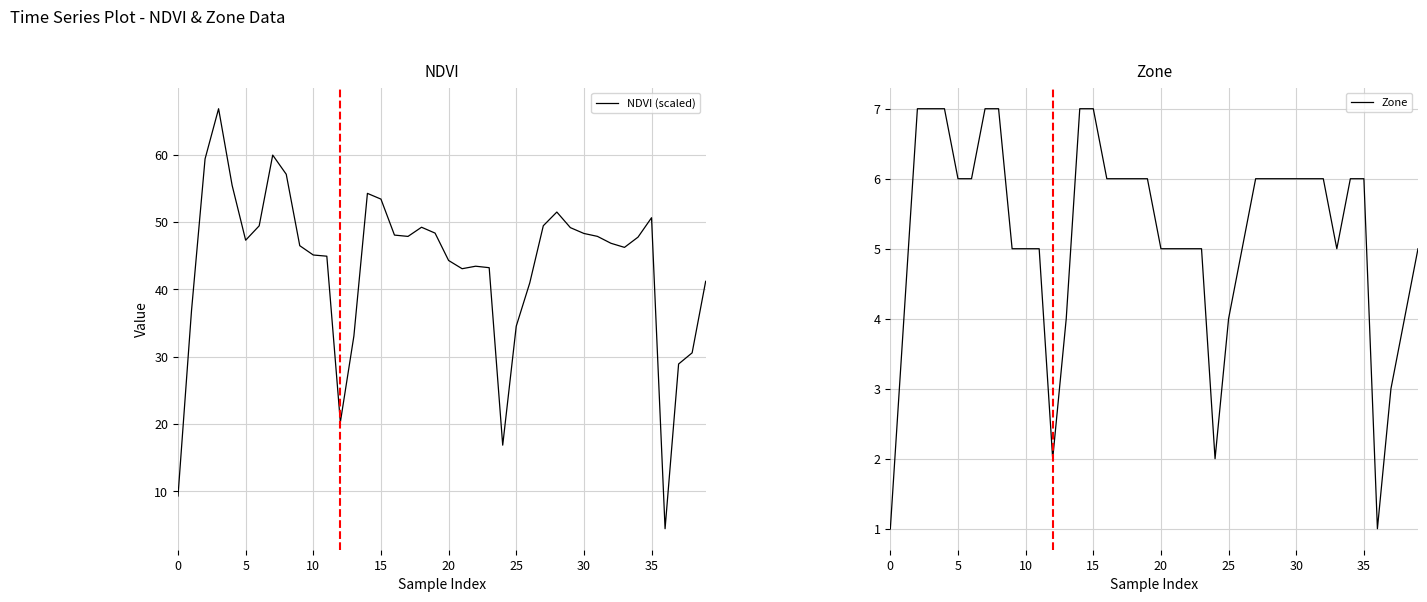

Does the chart display data point markers on the line(s)?

No